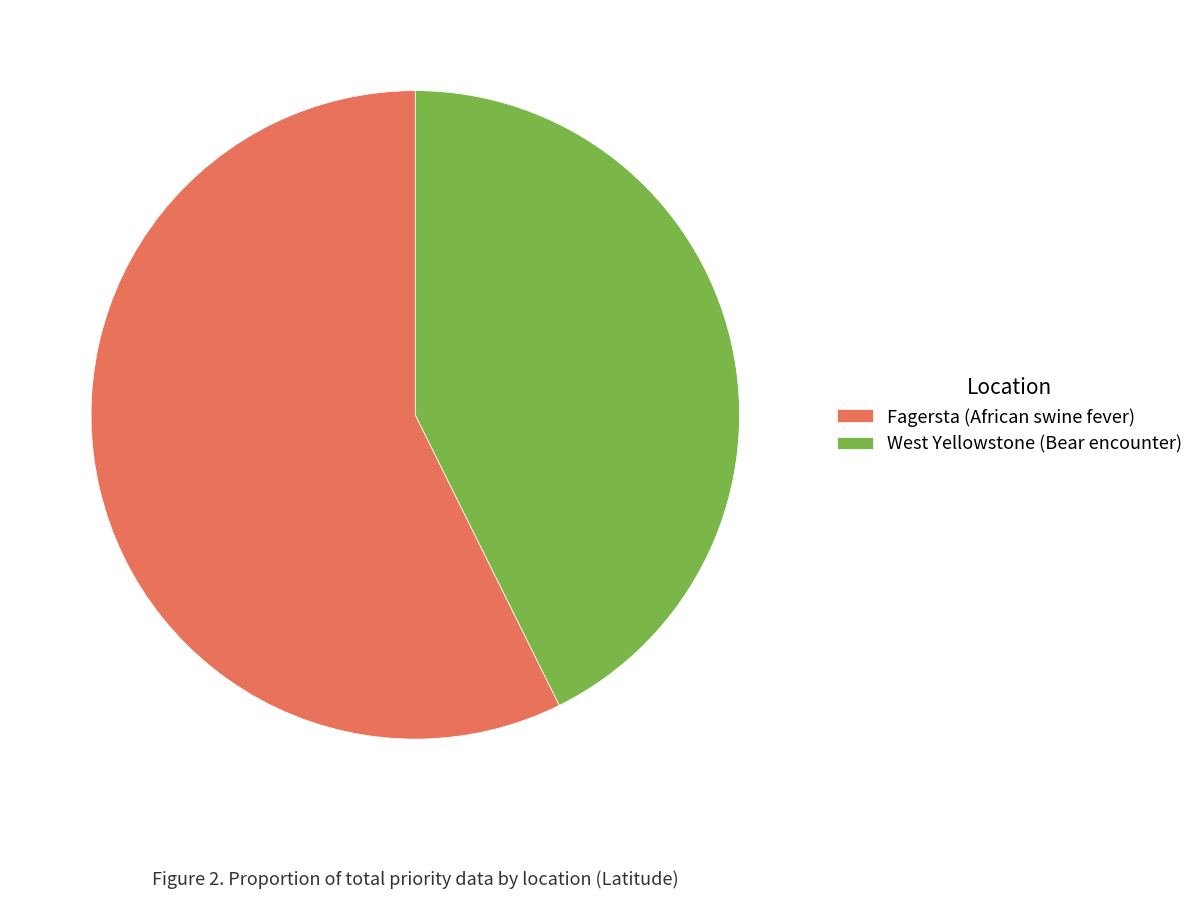

Does West Yellowstone (Bear encounter) represent more than half of the total?

No